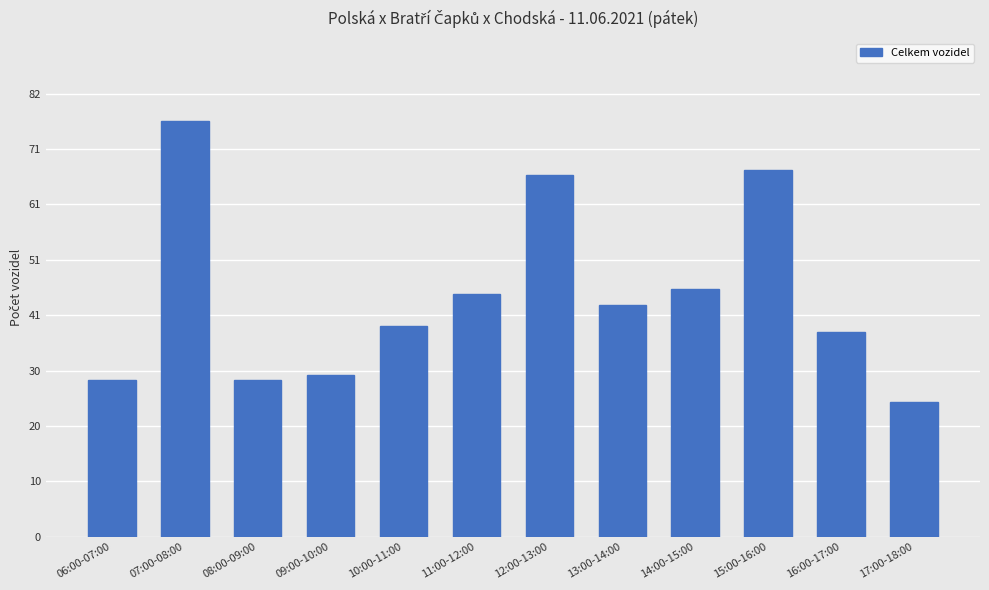

Reading right to left, what are all the values shown in this chart?

17:00-18:00=25	16:00-17:00=38	15:00-16:00=68	14:00-15:00=46	13:00-14:00=43	12:00-13:00=67	11:00-12:00=45	10:00-11:00=39	09:00-10:00=30	08:00-09:00=29	07:00-08:00=77	06:00-07:00=29